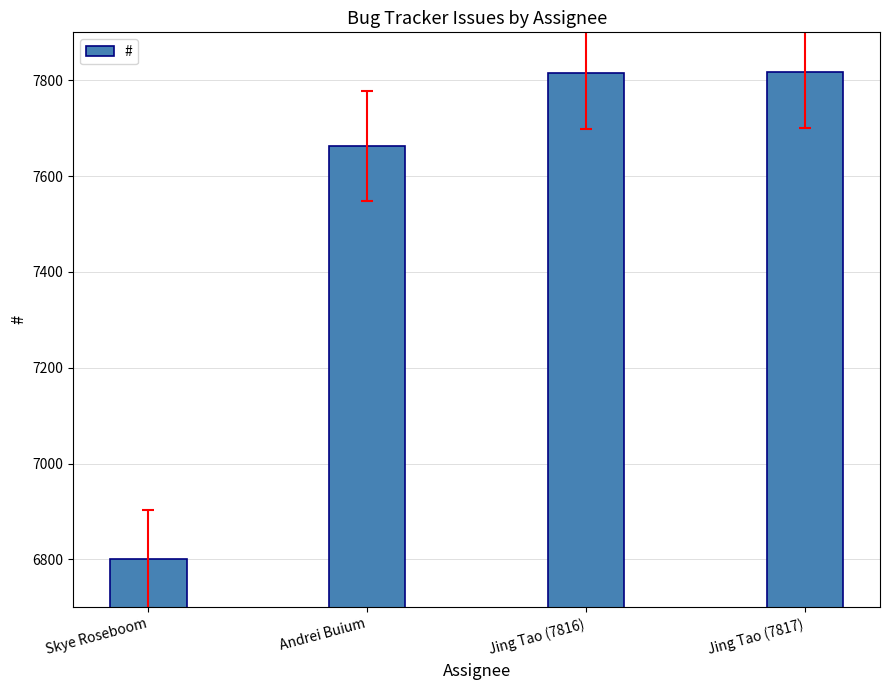

At which label is the value closest to 7308?

Andrei Buium